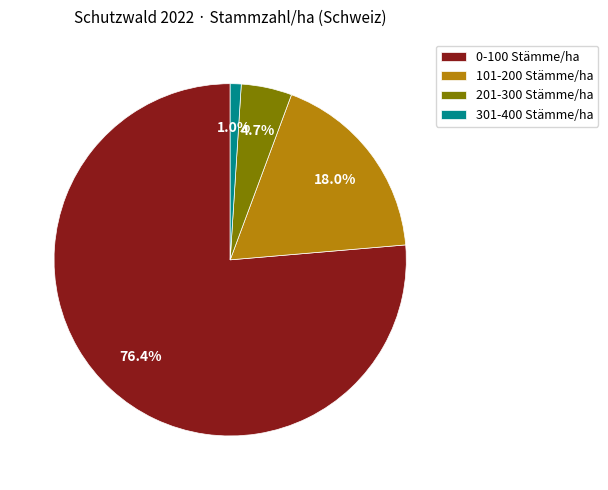

Rank the categories by value from highest to lowest.

0-100 Stämme/ha, 101-200 Stämme/ha, 201-300 Stämme/ha, 301-400 Stämme/ha